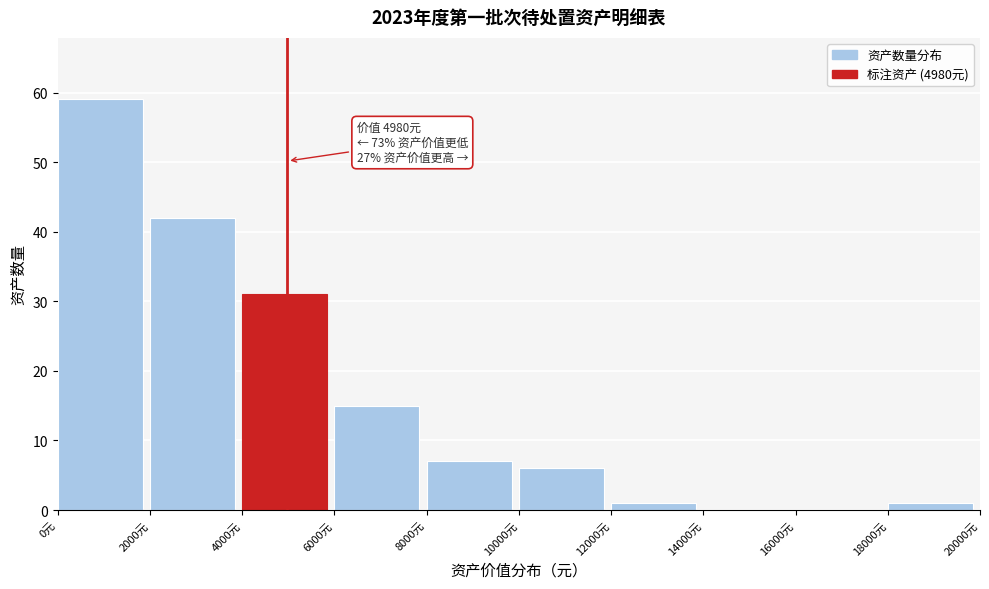

Over which range of the x-axis is the bar tallest?

0 to 2000